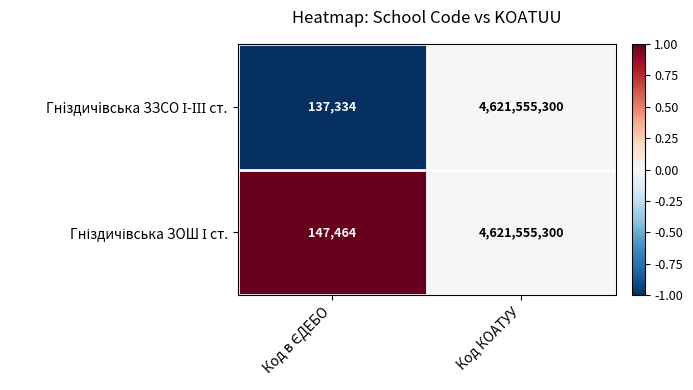

Count the number of data series in this chart.

2